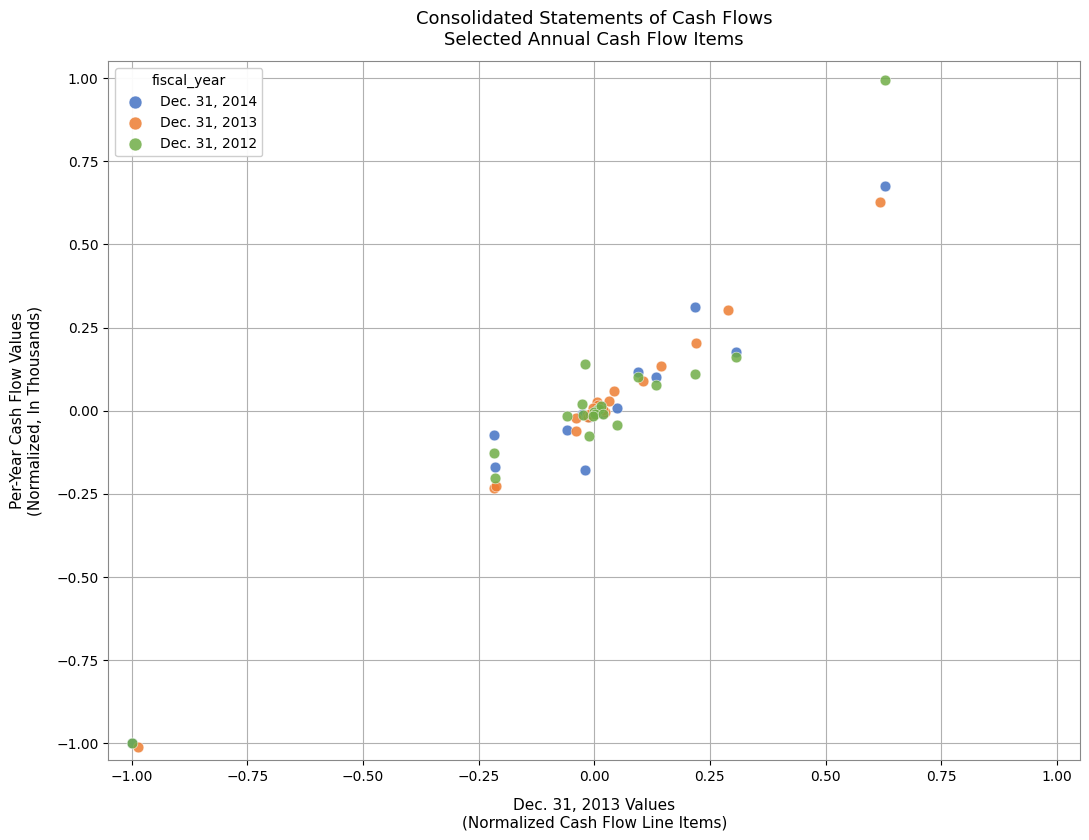

Which series has the largest Y range (max minus min)?

Dec. 31, 2012